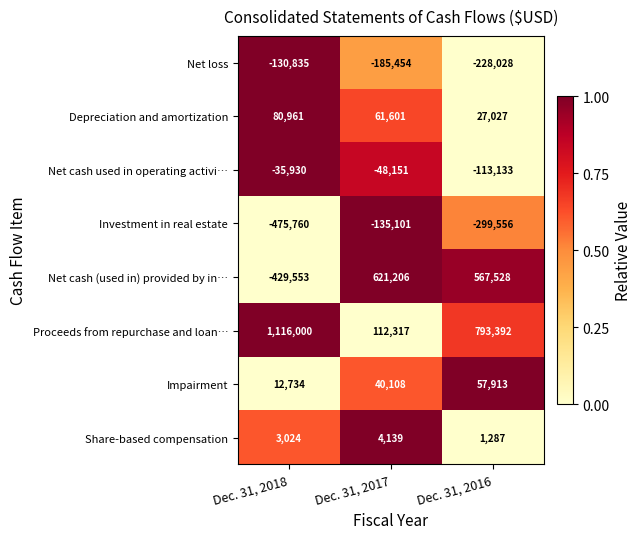

Count the number of categories in the chart.

3